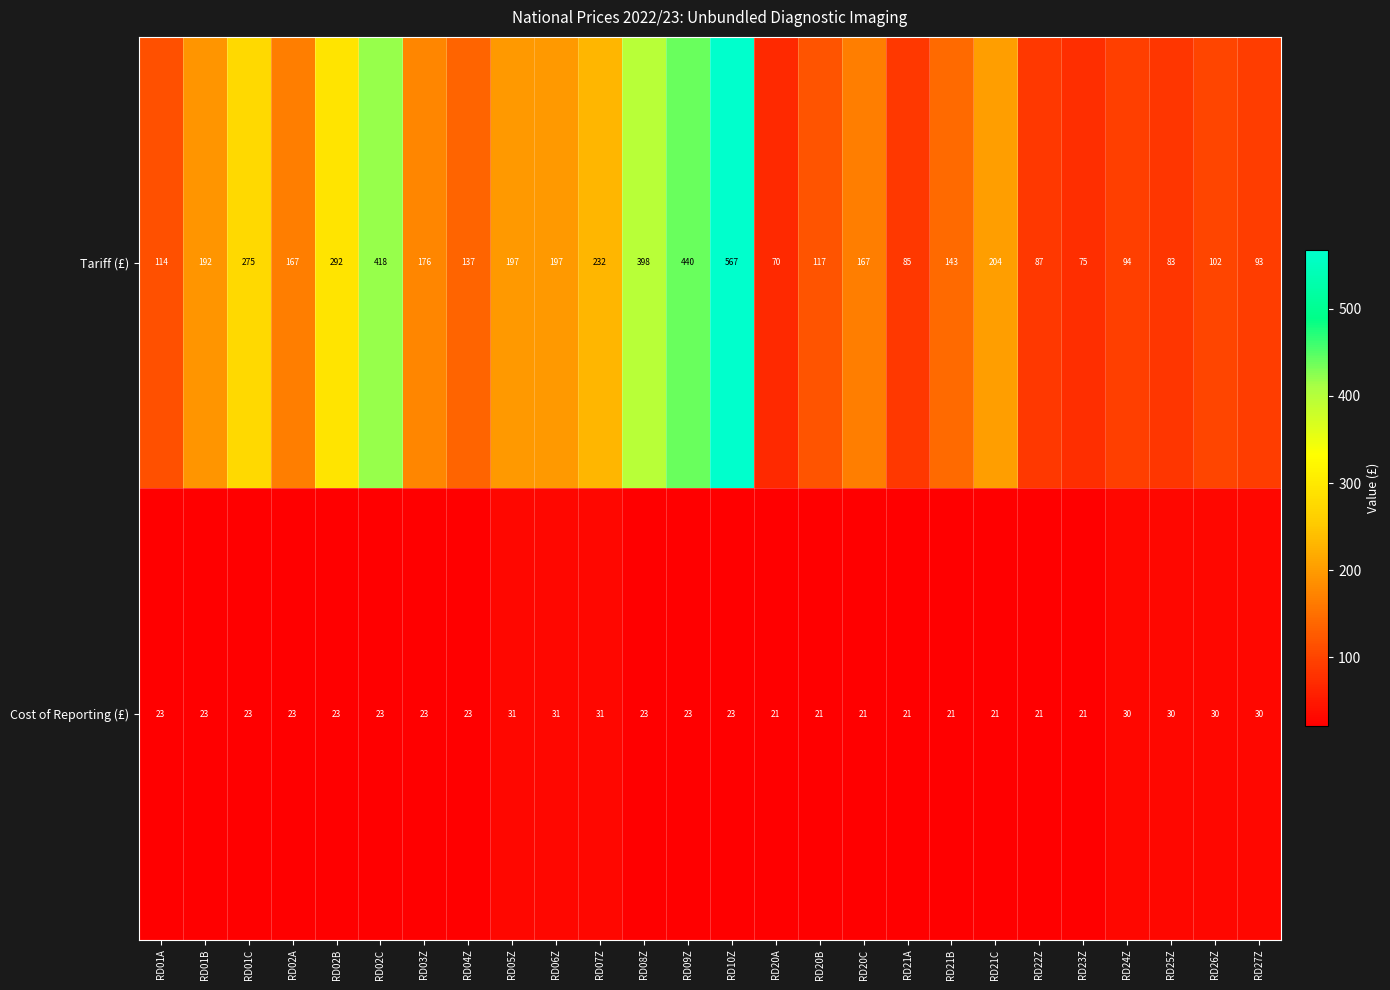

What is the spread (max minus min) of values at RD27Z?

63